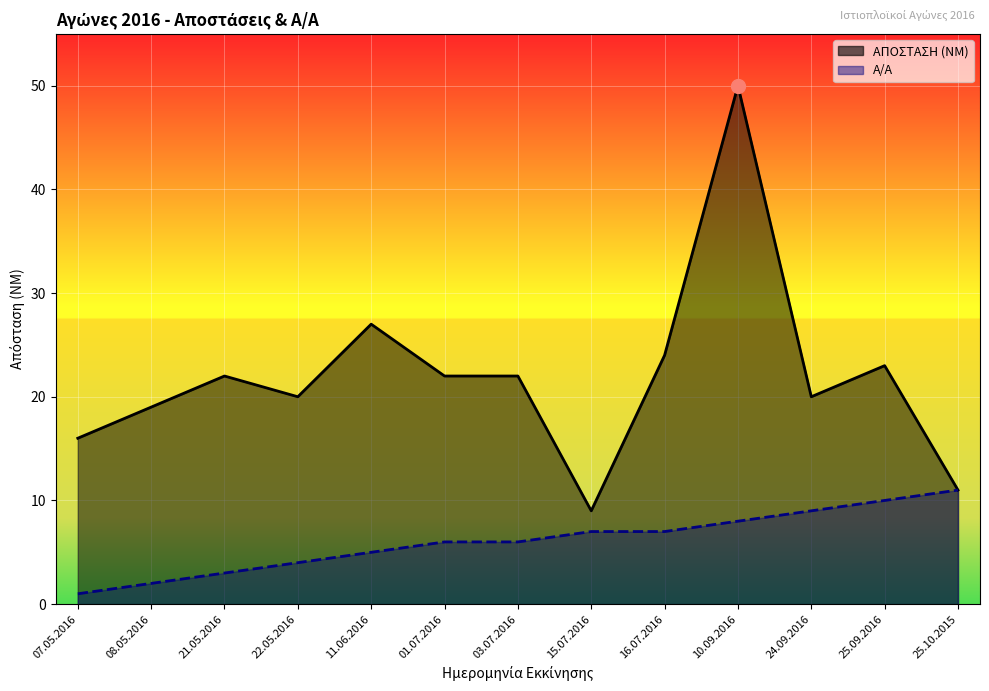

Which has a higher value, 16.07.2016 or 08.05.2016?

16.07.2016